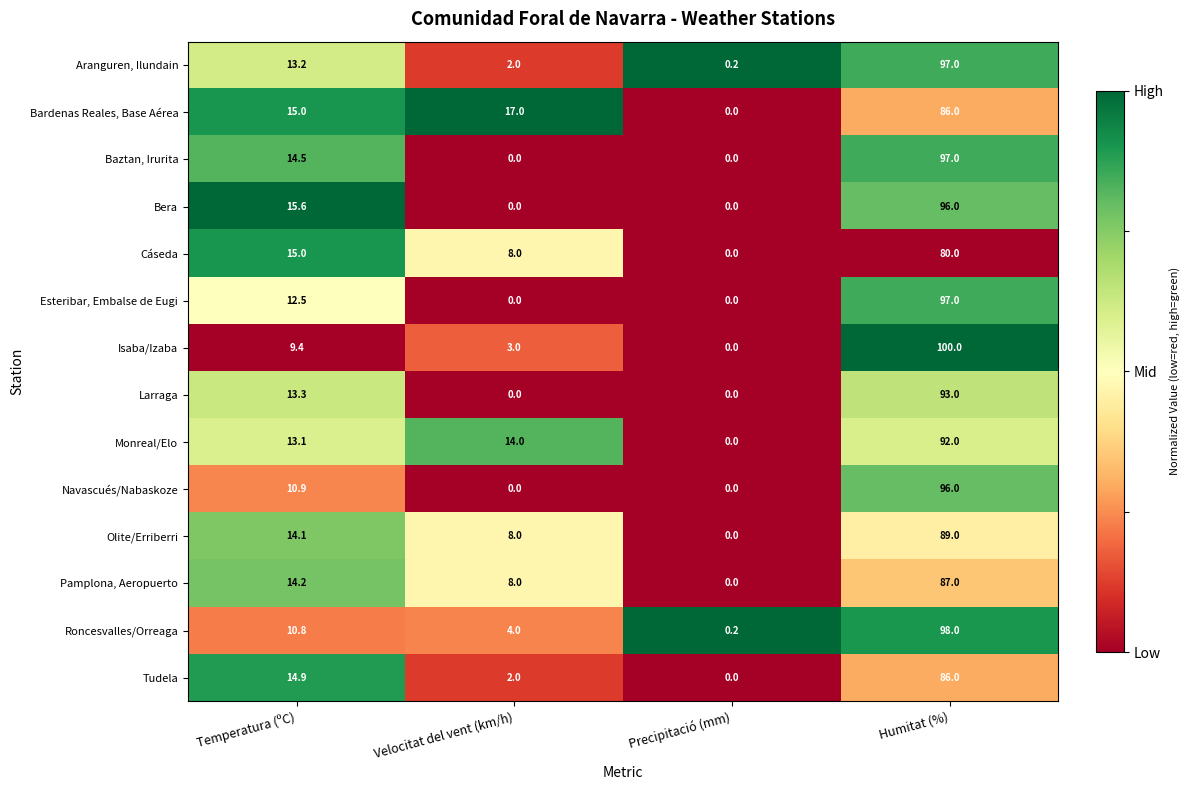

The Navascués/Nabaskoze series shows 96.0 at Humitat (%). True or false?

True